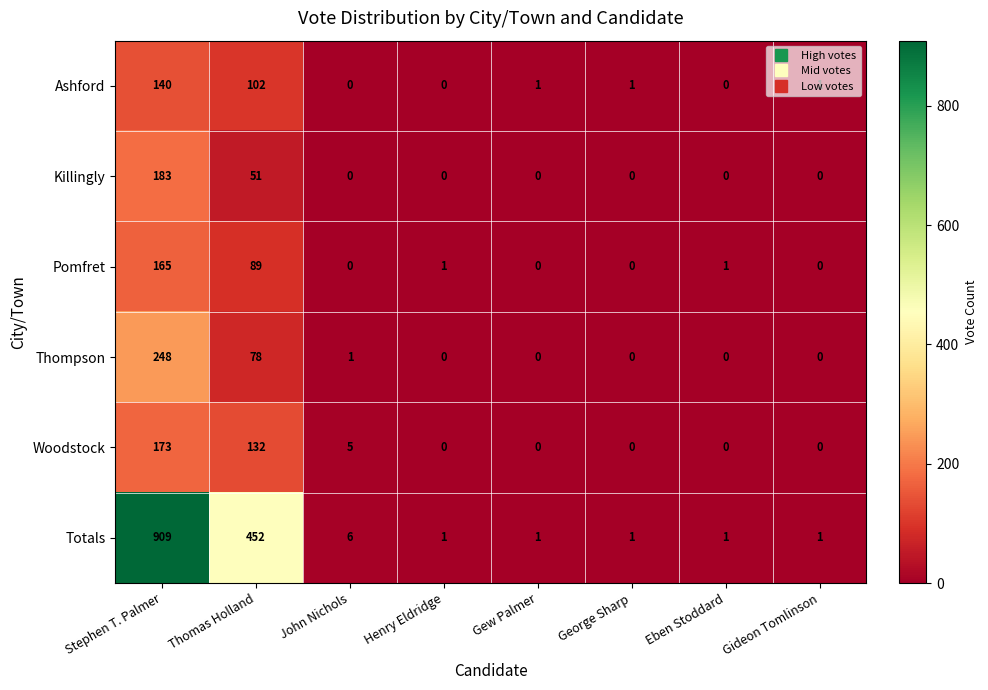

Is the value of Thompson at Henry Eldridge greater than the value of Totals at Eben Stoddard?

No